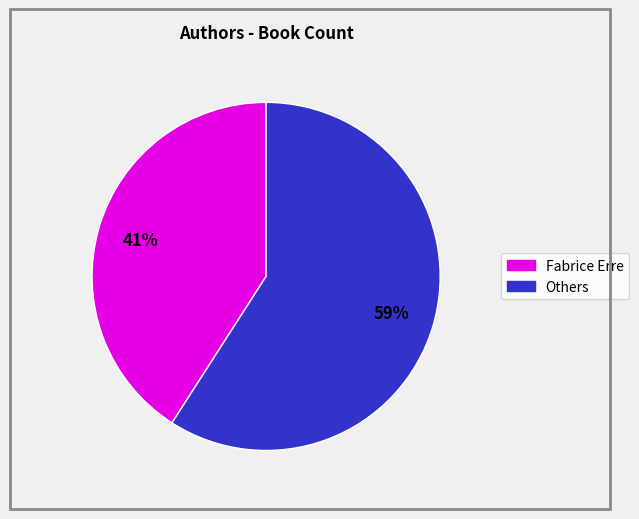

Is there any slice that represents more than half of the pie?

Yes